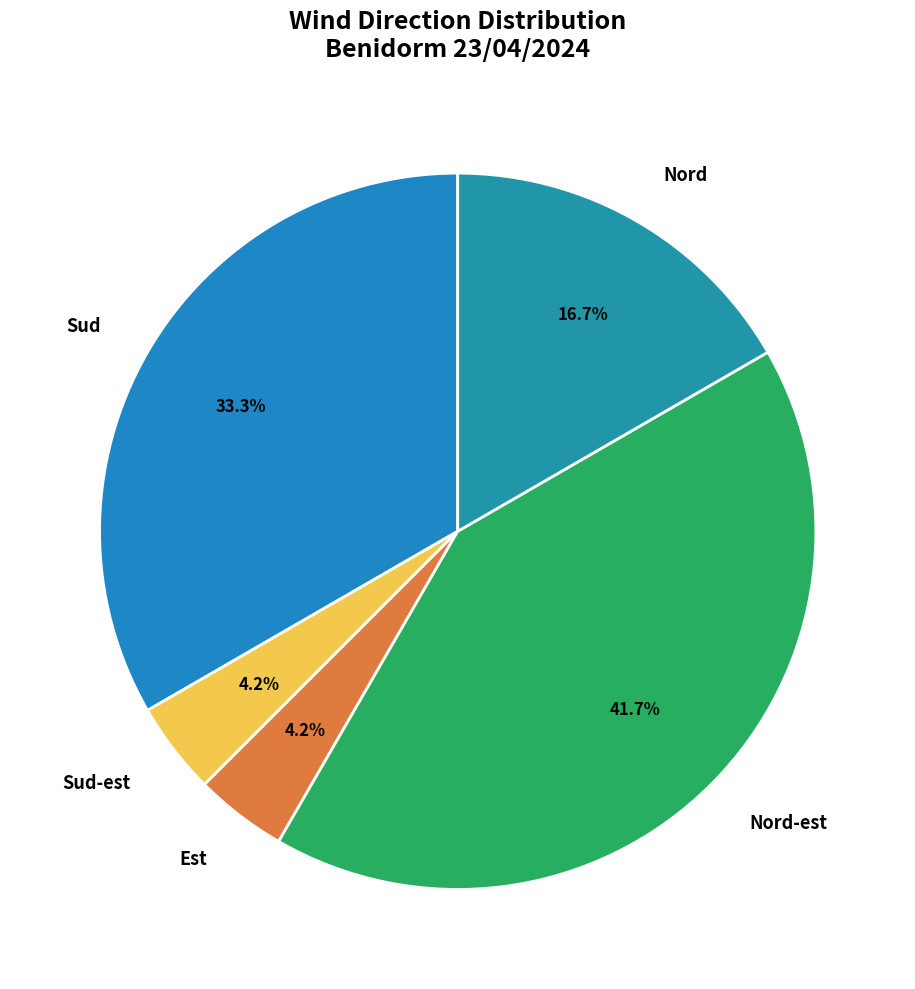

Does Sud represent more than half of the total?

No